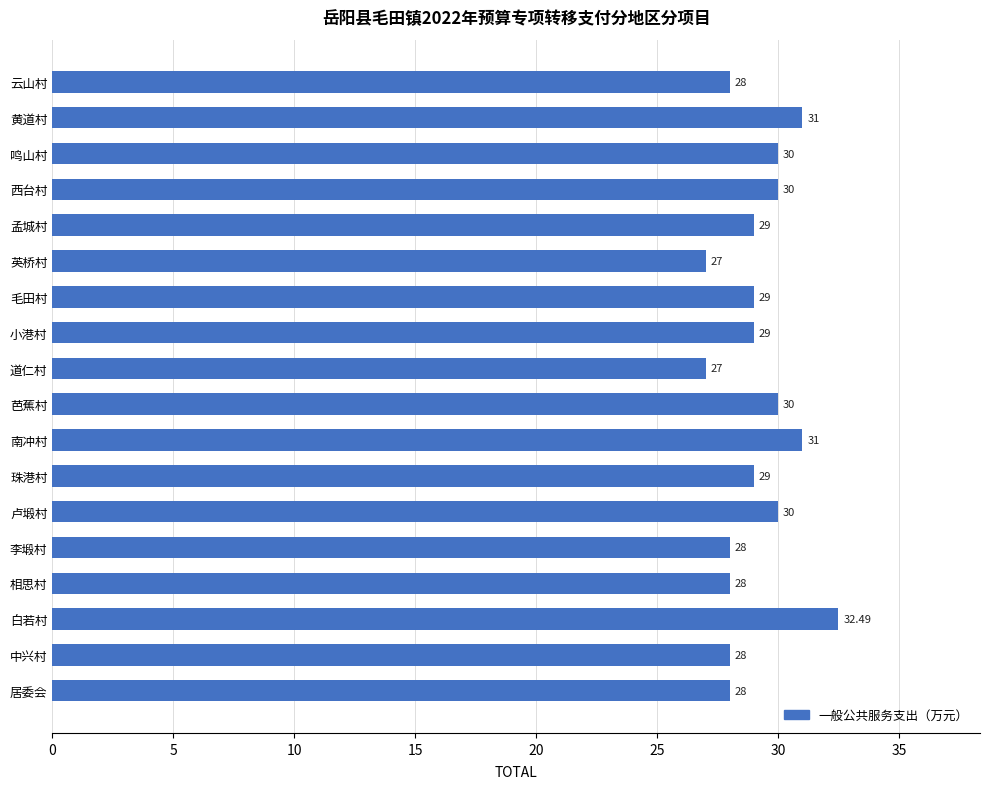

How many categories are shown in the chart?

18